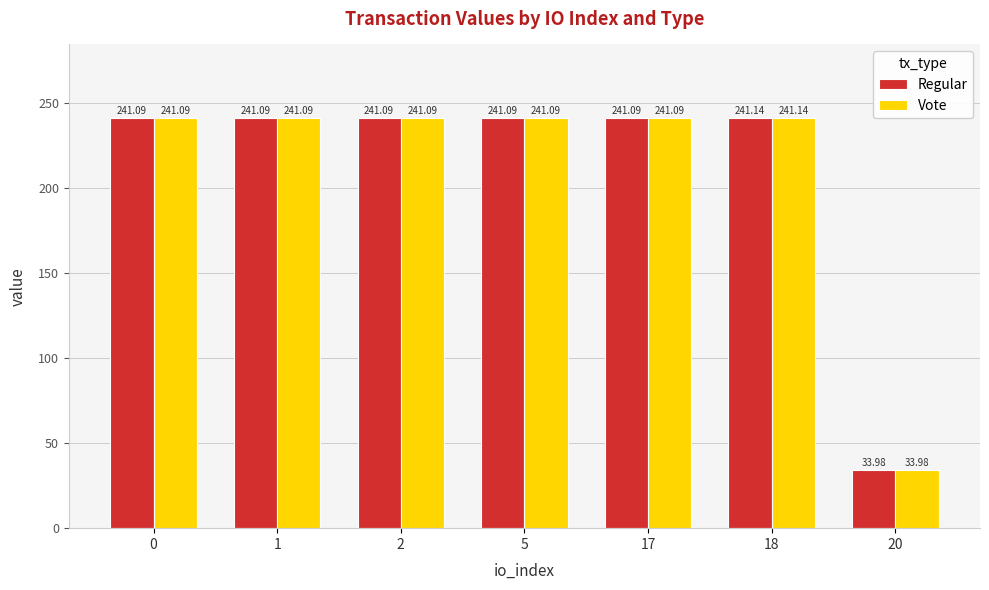

What is the total value across all series at 1?

482.2